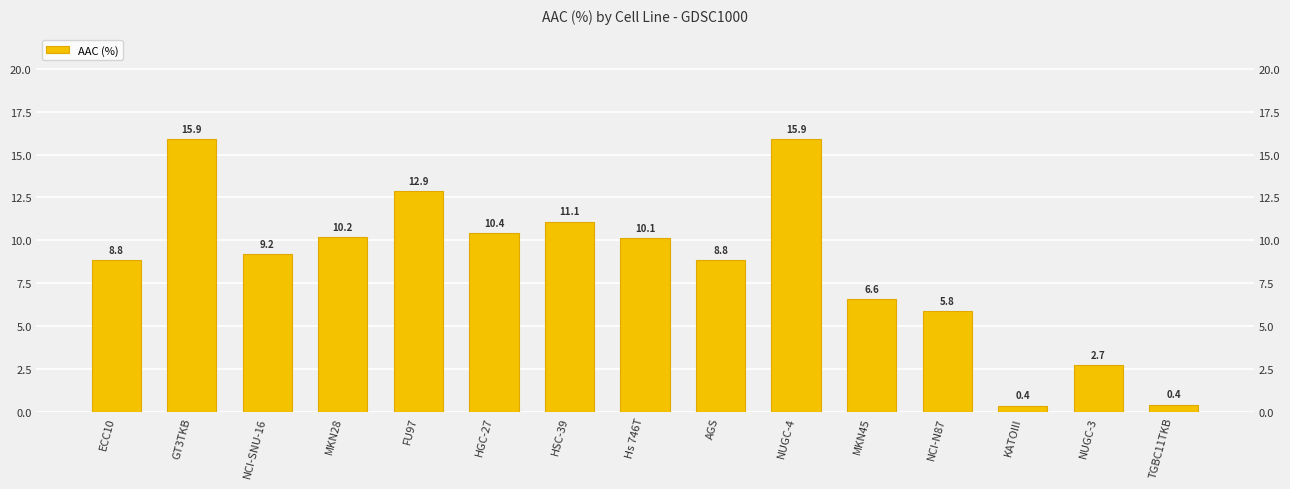

Is it true that the value at NCI-N87 is 5.8?

True